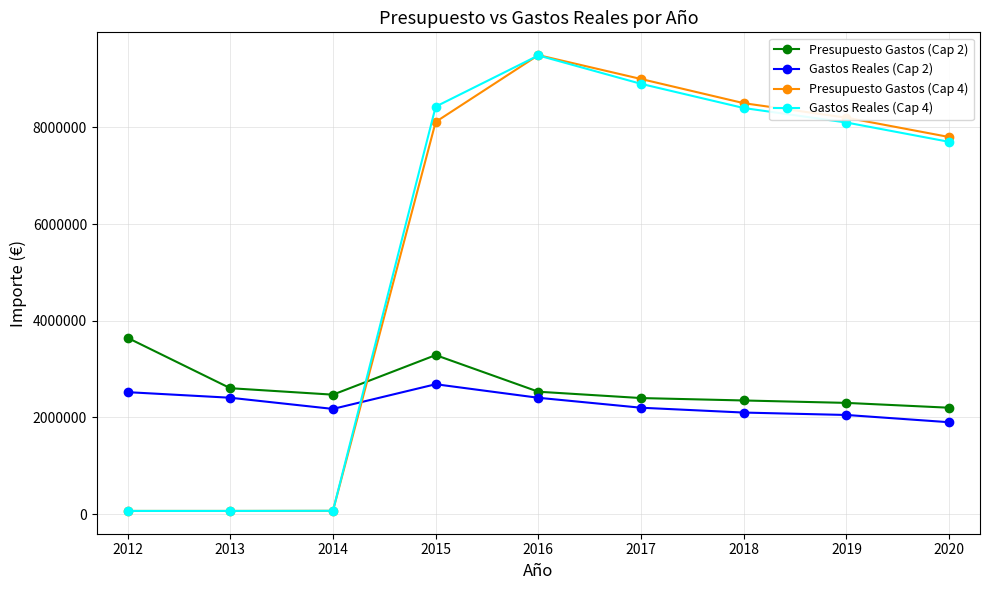

At which label is Gastos Reales (Cap 4) closest to 4776290?

2020